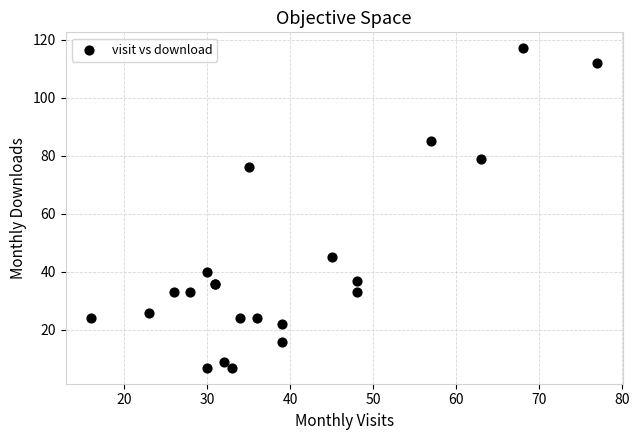

What Y value in the scatter plot is closest to 62?

76